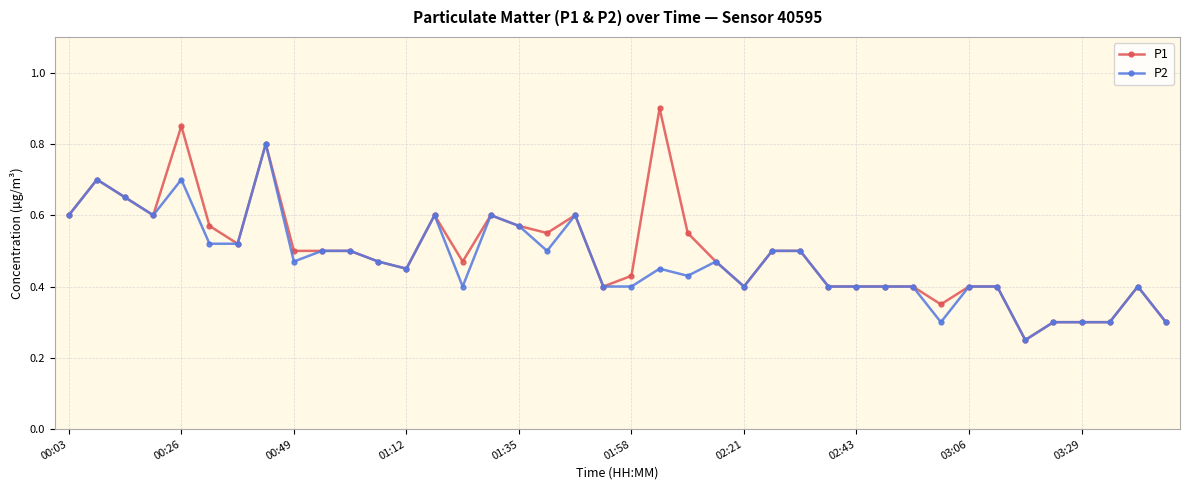

At how many categories does at least one series exceed 0?

40